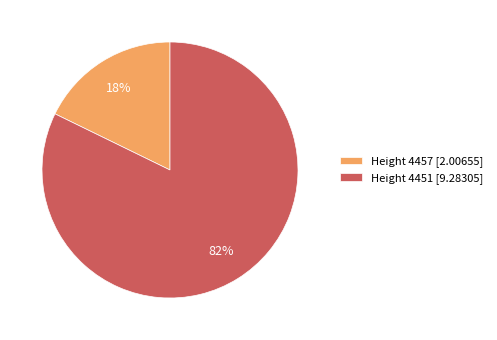

To the nearest percent, what is the average slice percentage?

50%